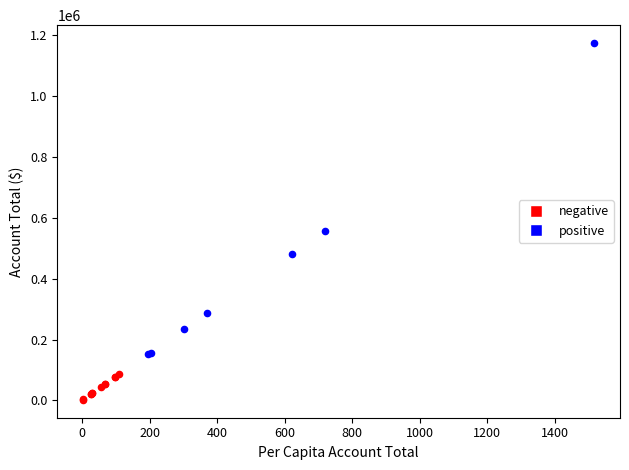

What are all the series names shown in the legend?

negative, positive